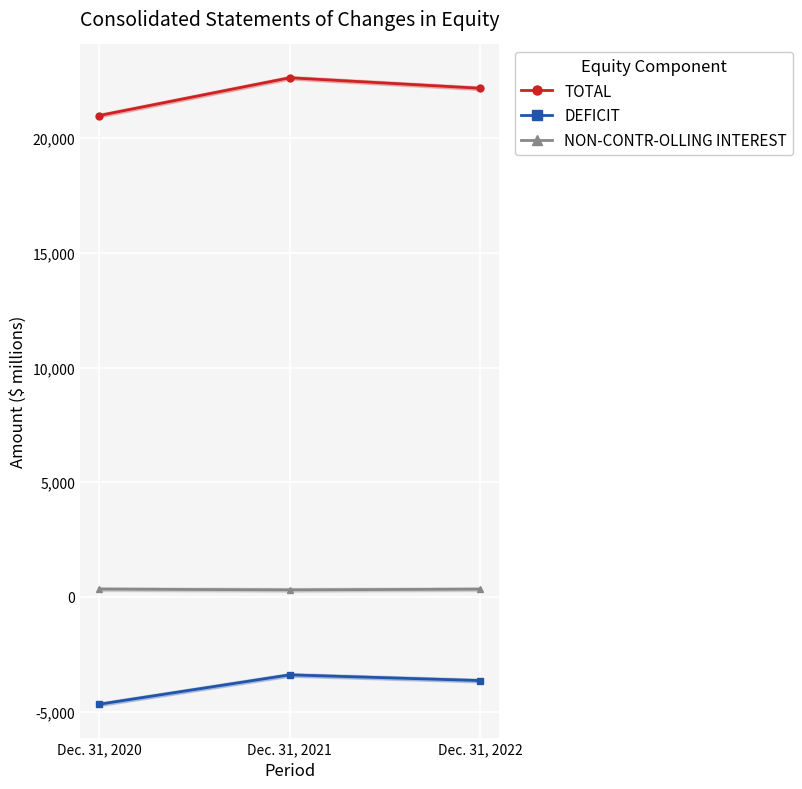

What is the maximum value for DEFICIT?

-3400